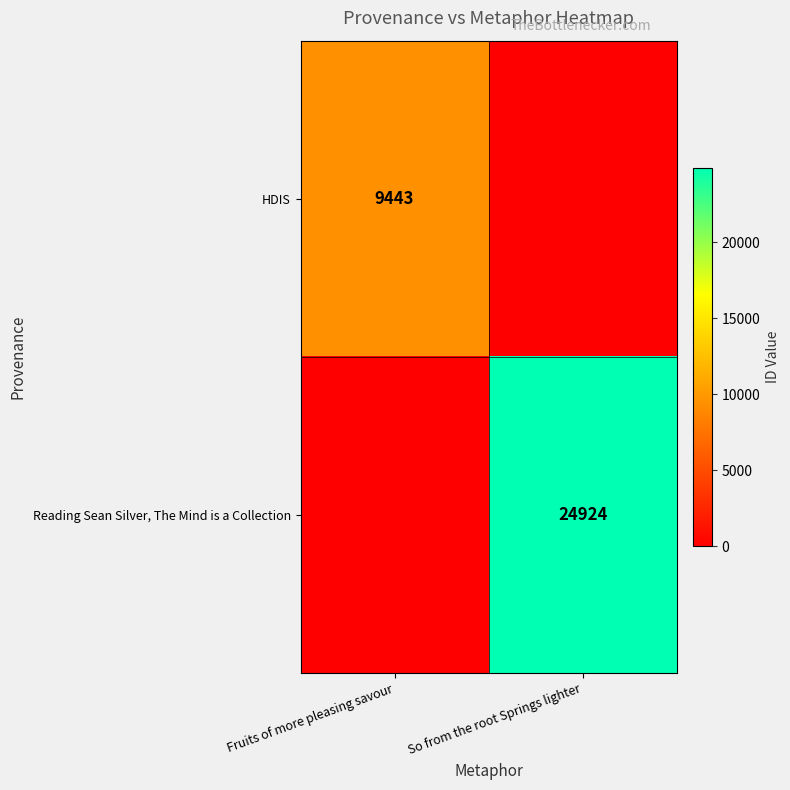

Is it true that Reading Sean Silver, The Mind is a Collection equals 24924 at So from the root Springs lighter?

True